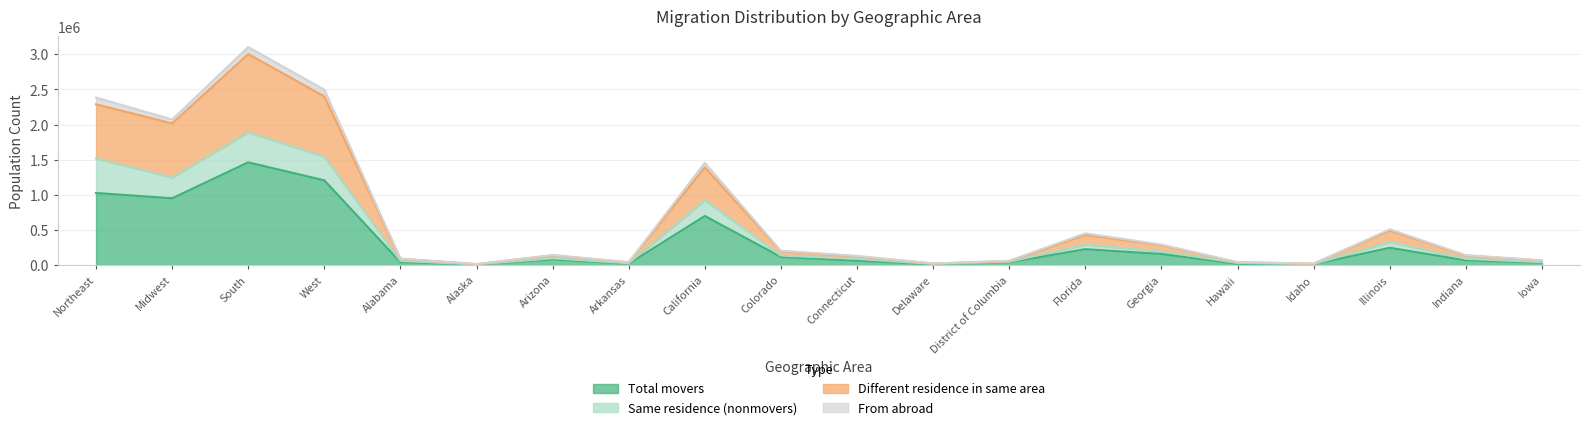

List the labels in order of Total movers value, smallest first.

Alaska, Delaware, Idaho, Hawaii, Arkansas, Iowa, District of Columbia, Alabama, Connecticut, Indiana, Arizona, Colorado, Georgia, Florida, Illinois, California, Midwest, Northeast, West, South